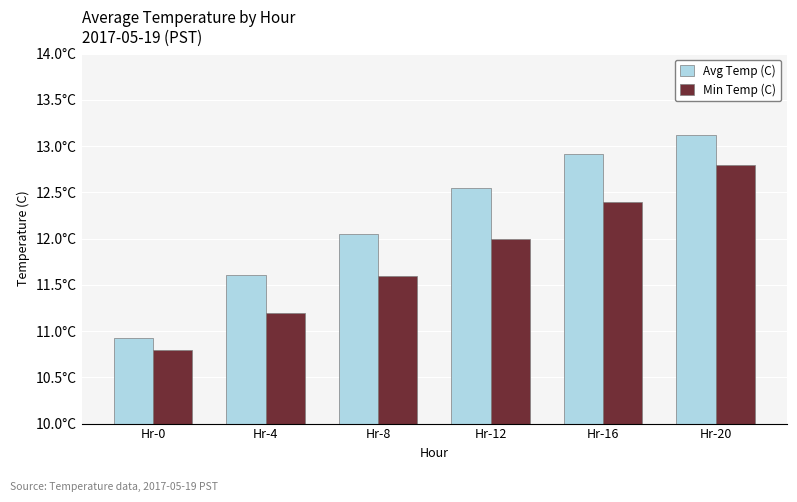

What is the difference between the second highest and second lowest values in the Avg Temp (C) series?

1.3